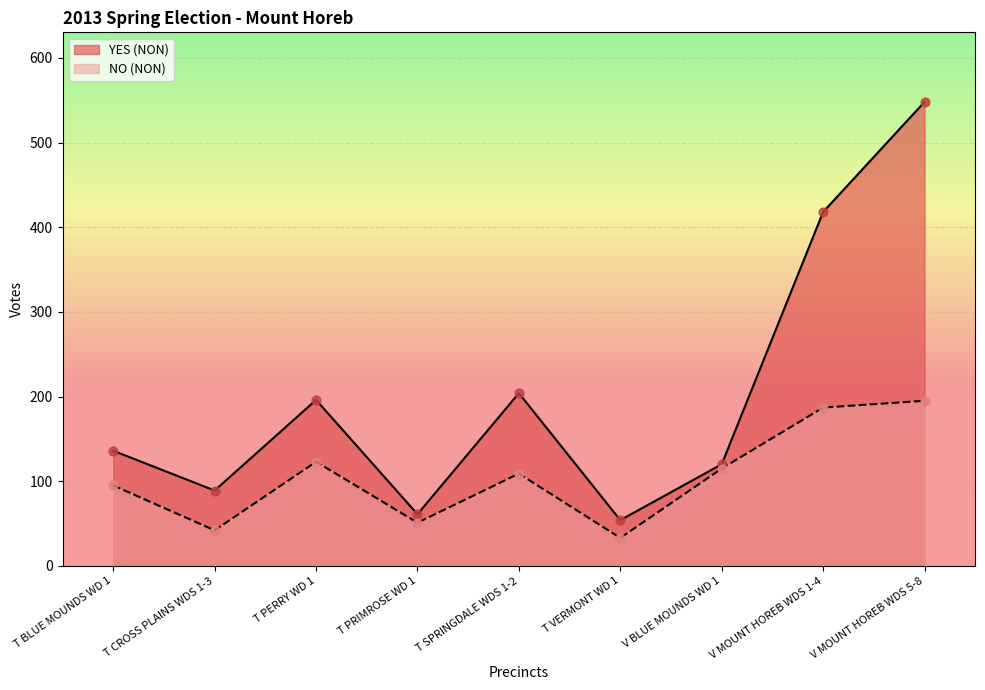

Which series has the widest spread of Y values?

YES (NON)